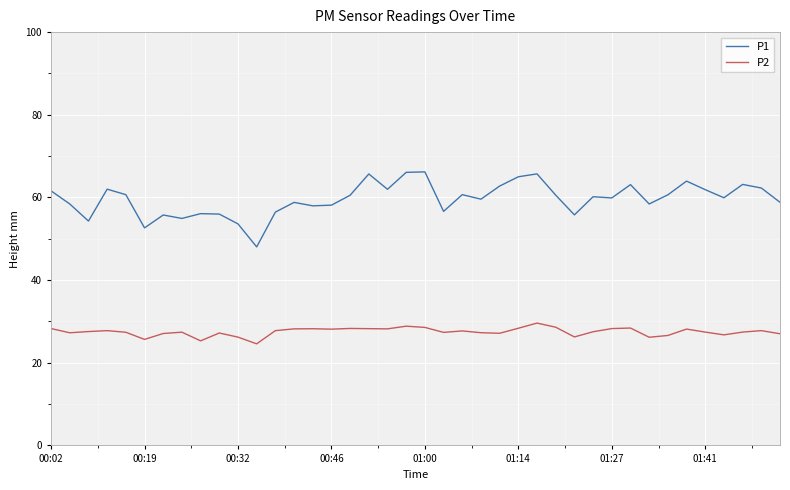

Rank the series by their maximum value, from lowest to highest.

P2, P1